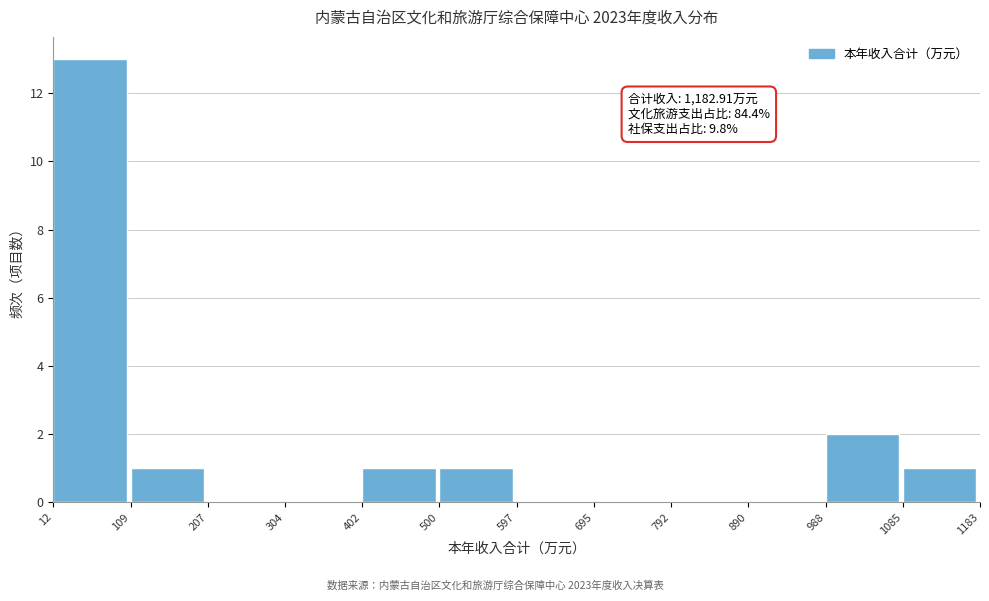

Which range on the x-axis has the tallest bar?

12 to 109